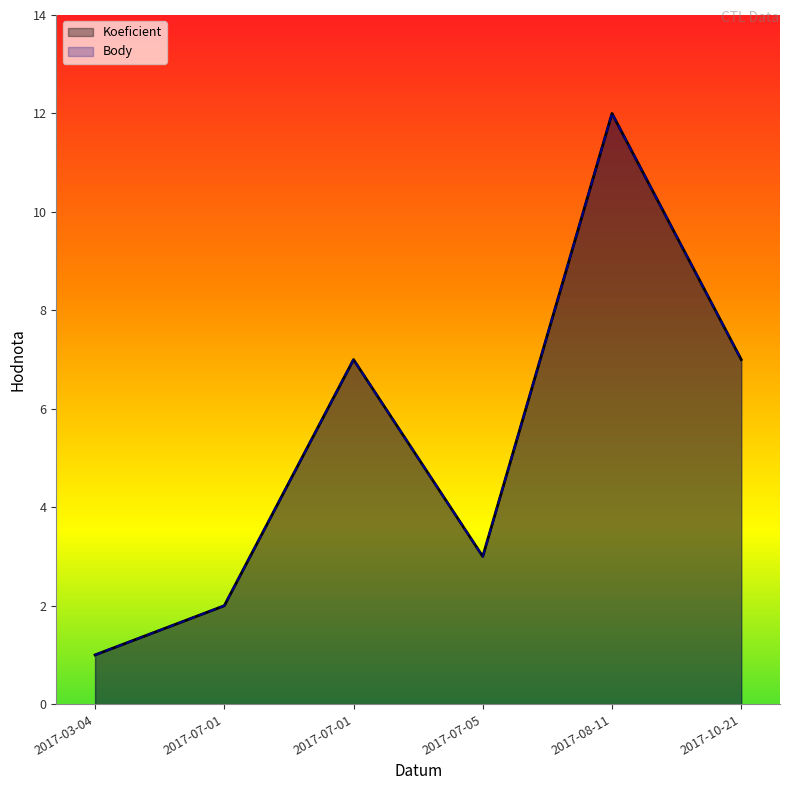

Reading left to right, list all the values displayed in this chart.

Koeficient: 1	2	7	3	12	7
Body: 1	2	7	3	12	7